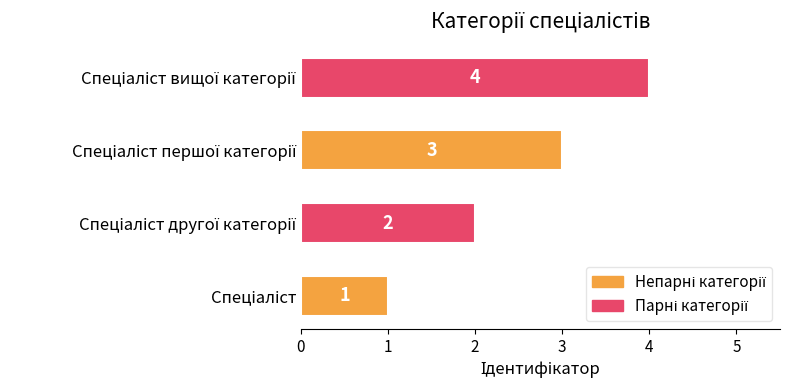

What is the sum of all values?

10